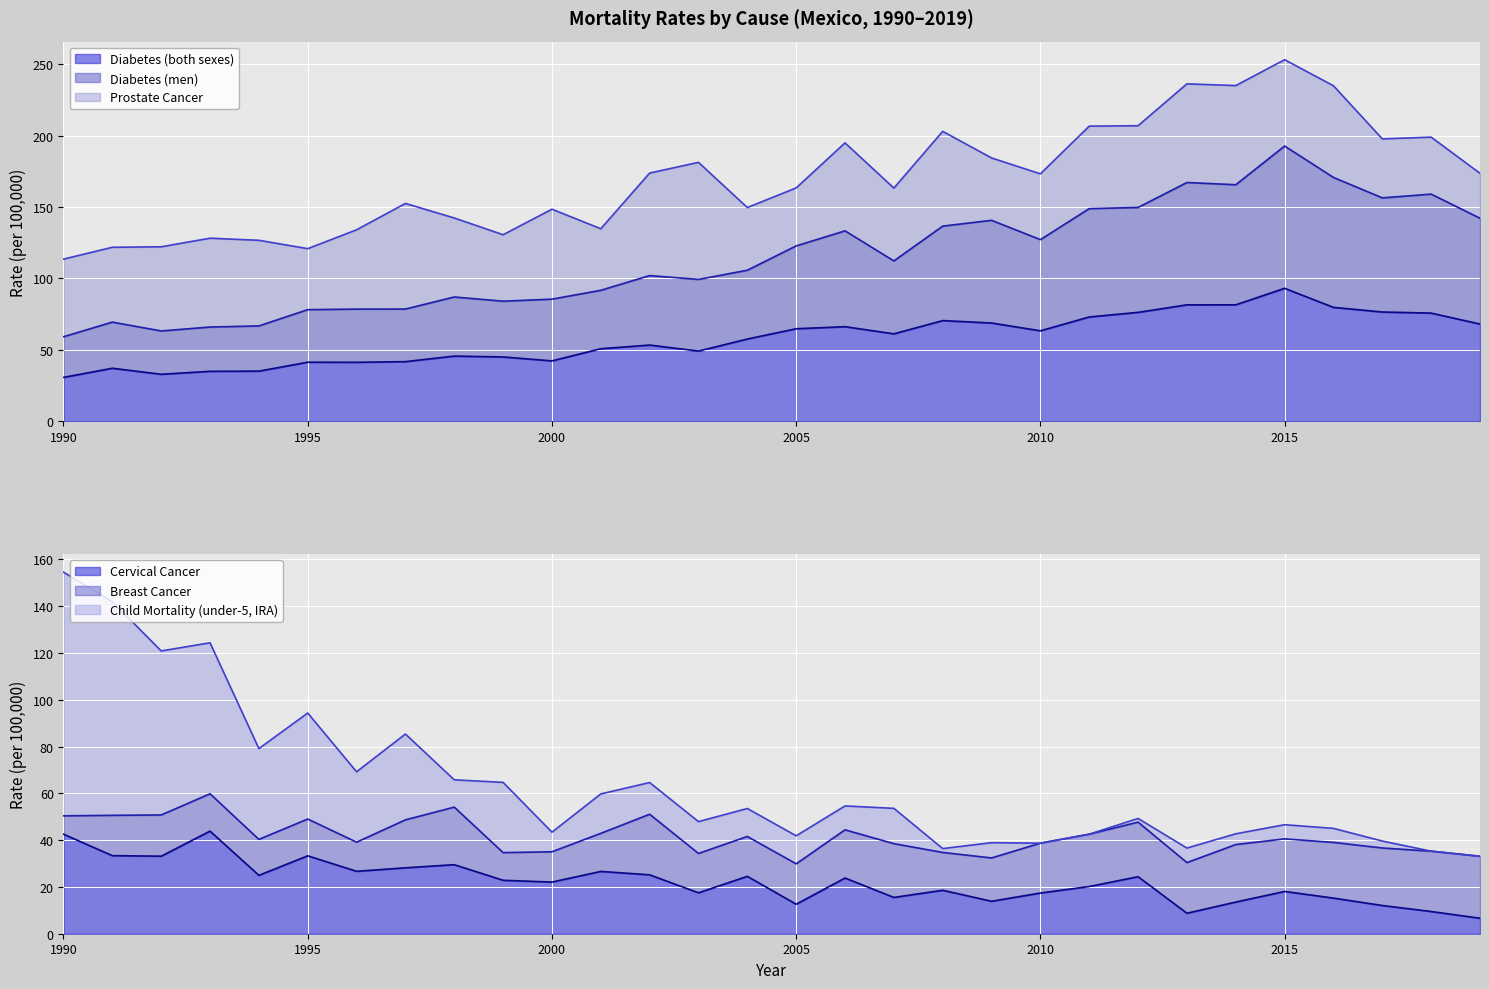

At which category does Diabetes (men) reach its first local valley?

1992